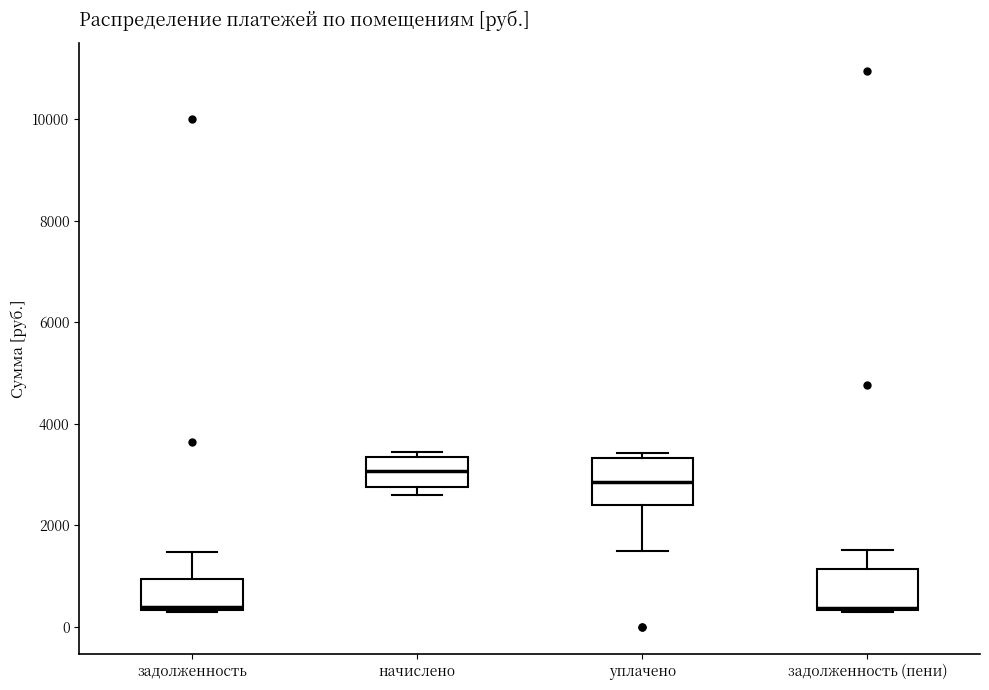

Where does the upper whisker of the box for задолженность end on the y-axis? The values are not printed on the chart, so give them approximately, as read against the axis.

1400